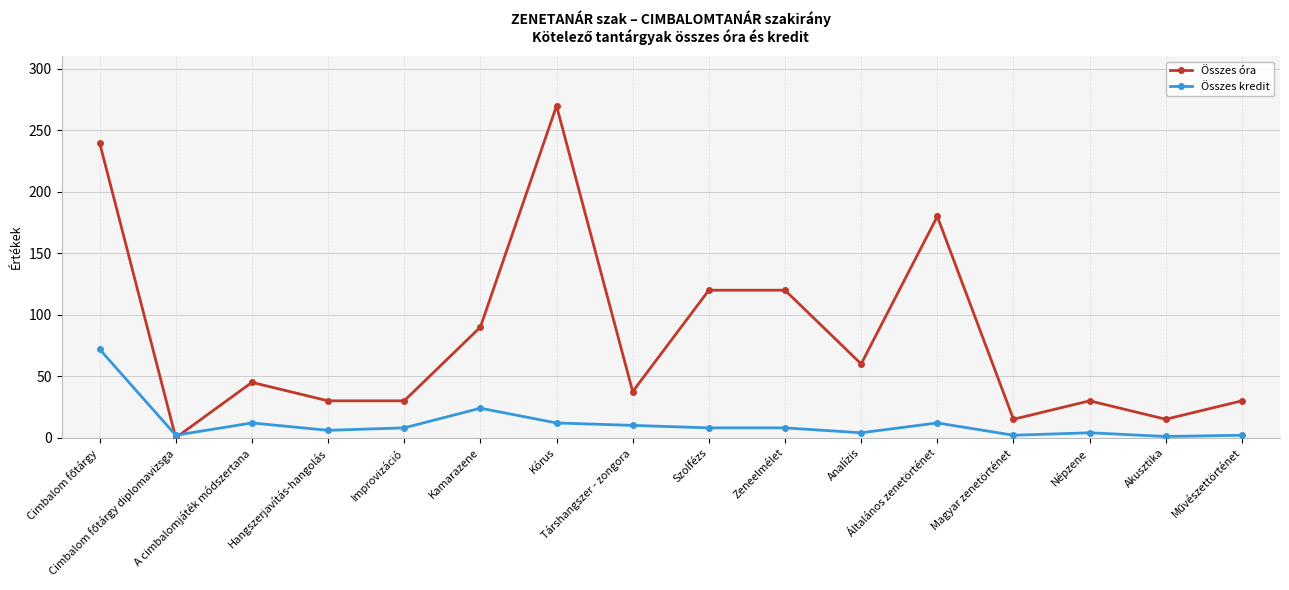

True or false: Összes kredit has a value of 4.0 at Népzene.

True